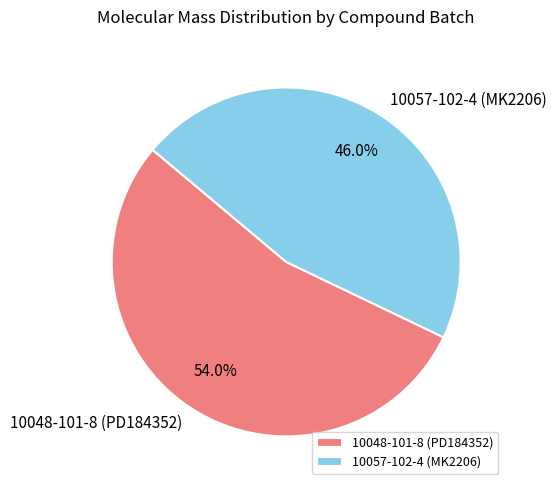

What is the total percentage of 10057-102-4 (MK2206) and 10048-101-8 (PD184352)?

100.0%